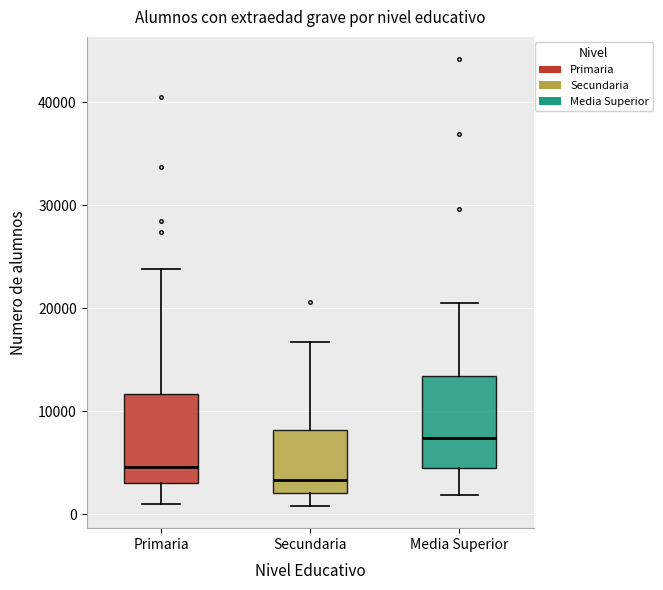

Reading left to right, transcribe this box plot: for each box, give where its median line is, the range the box spans, and where its two whiskers end, as read against the y-axis. The values are not printed on the chart, so give them approximately, as read against the axis.

Primaria: median 5000, box 3000 to 12000, whiskers 1000 to 24000
Secundaria: median 3000, box 2000 to 8000, whiskers 1000 to 17000
Media Superior: median 7000, box 5000 to 13000, whiskers 2000 to 20000